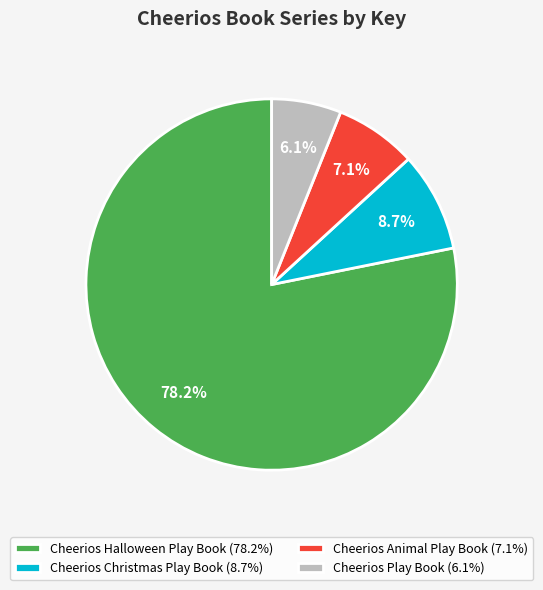

How many slices are in this pie chart?

4